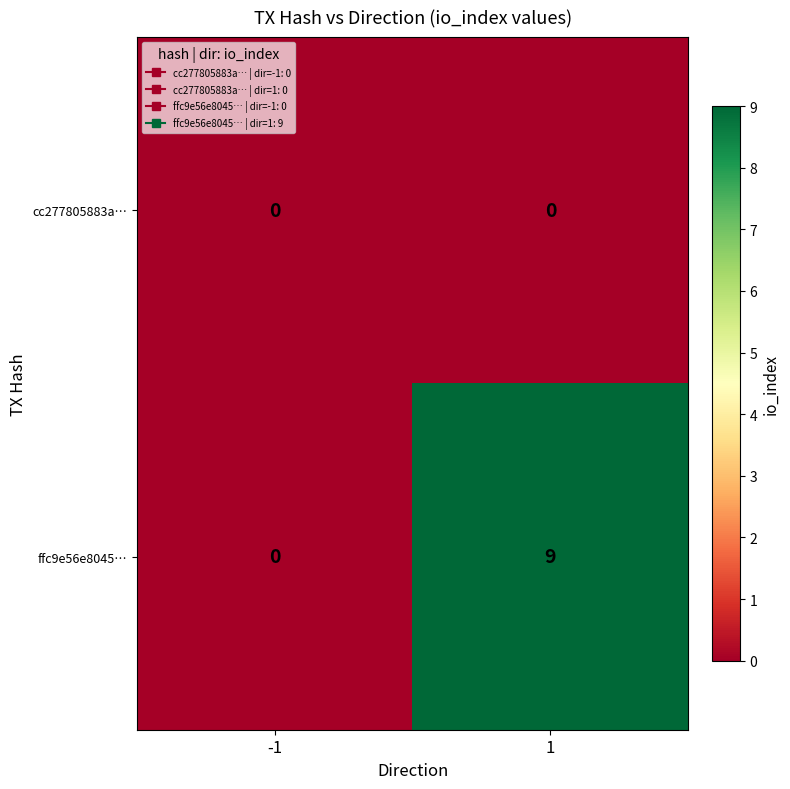

At which category does the chart reach its peak across all series?

1